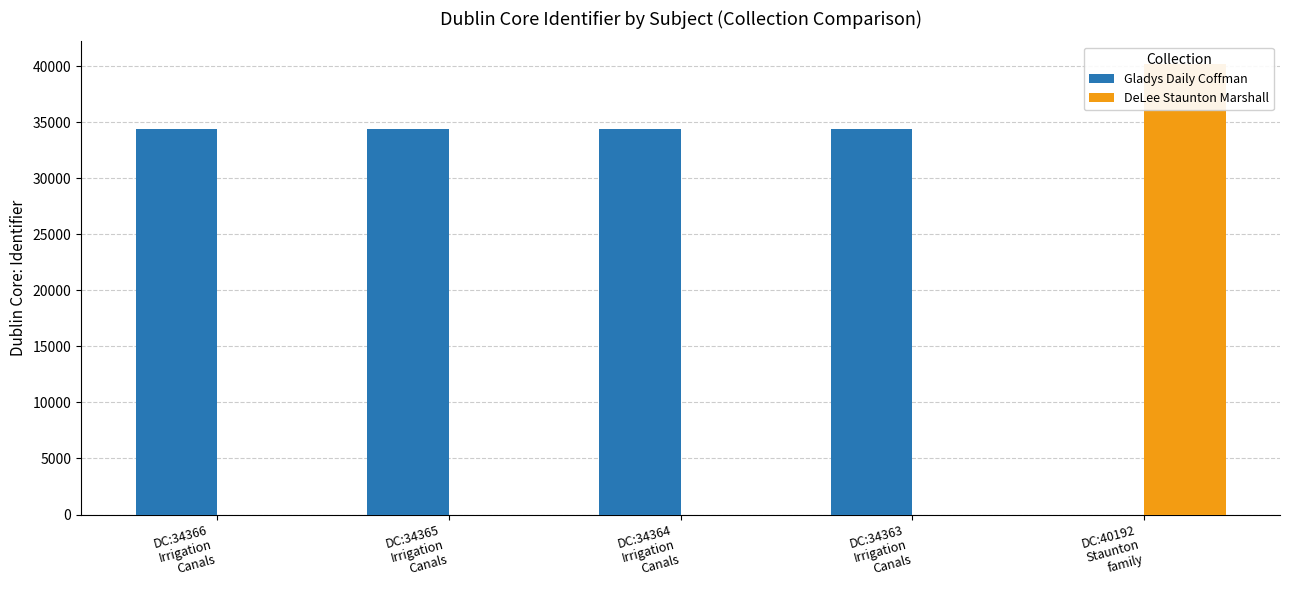

What is the label of the 4th bar from the left?

DC:34363
Irrigation
Canals